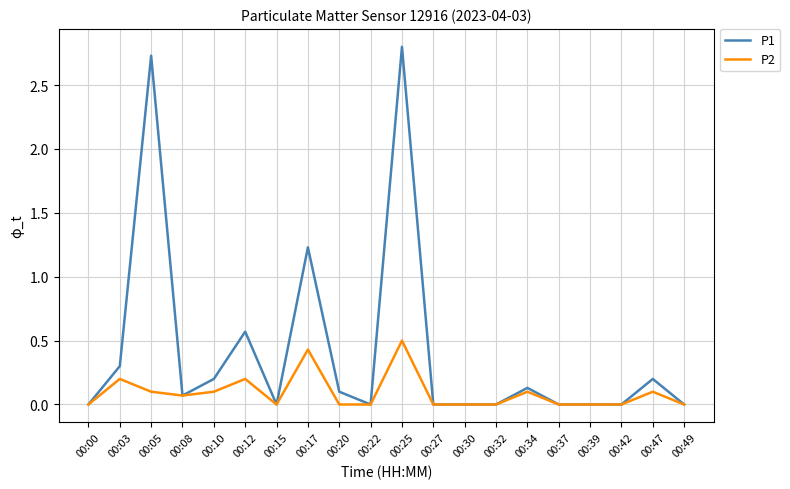

List the series in order of their peak value, lowest first.

P2, P1